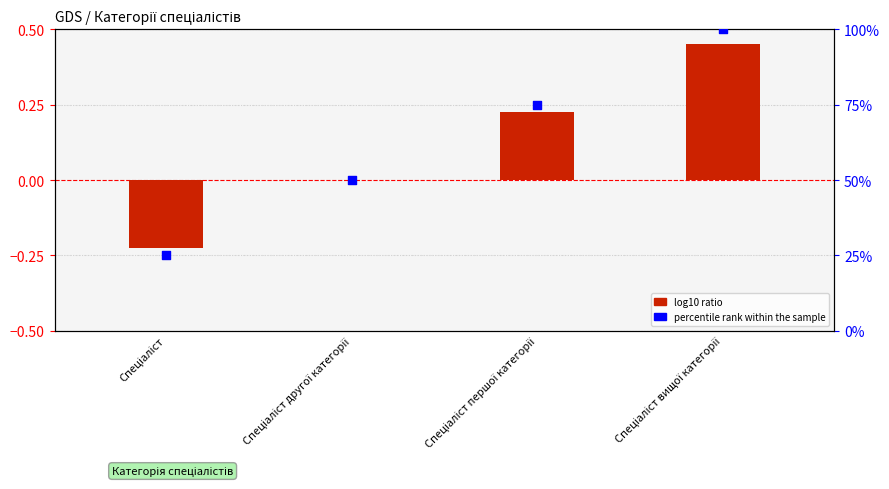

What are all the series names shown in the legend?

log10 ratio, percentile rank within the sample